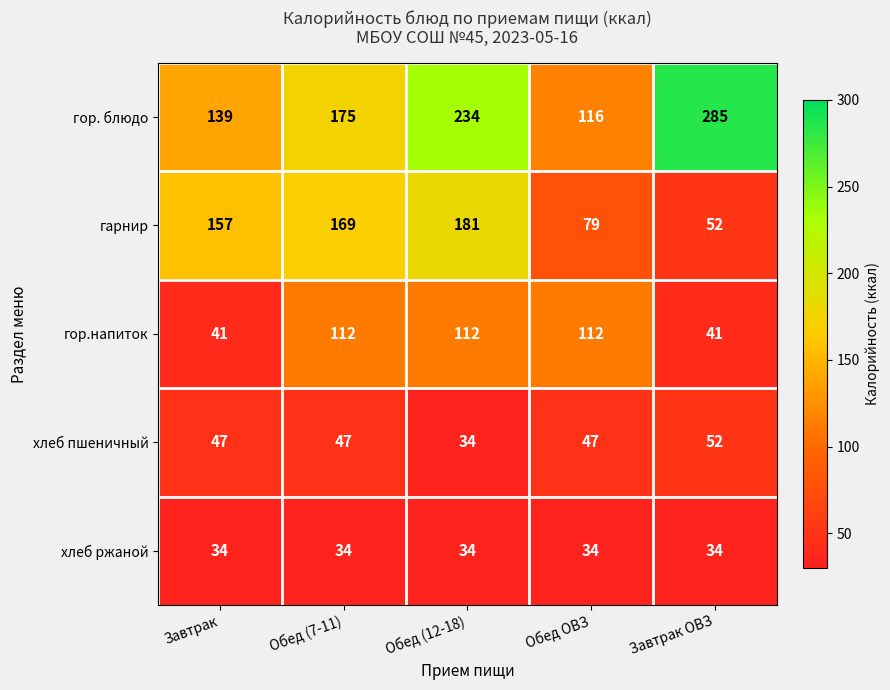

Is it true that гарнир equals 79 at Обед ОВЗ?

True